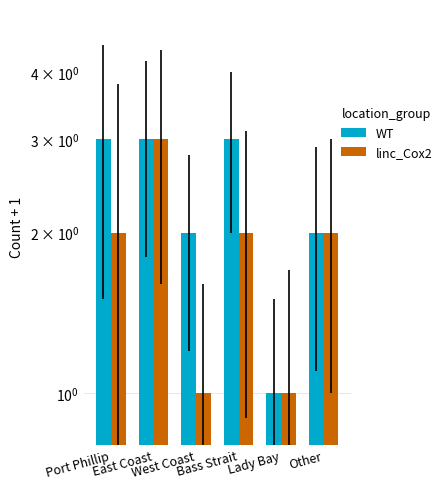

Which series has the largest range (max minus min)?

WT